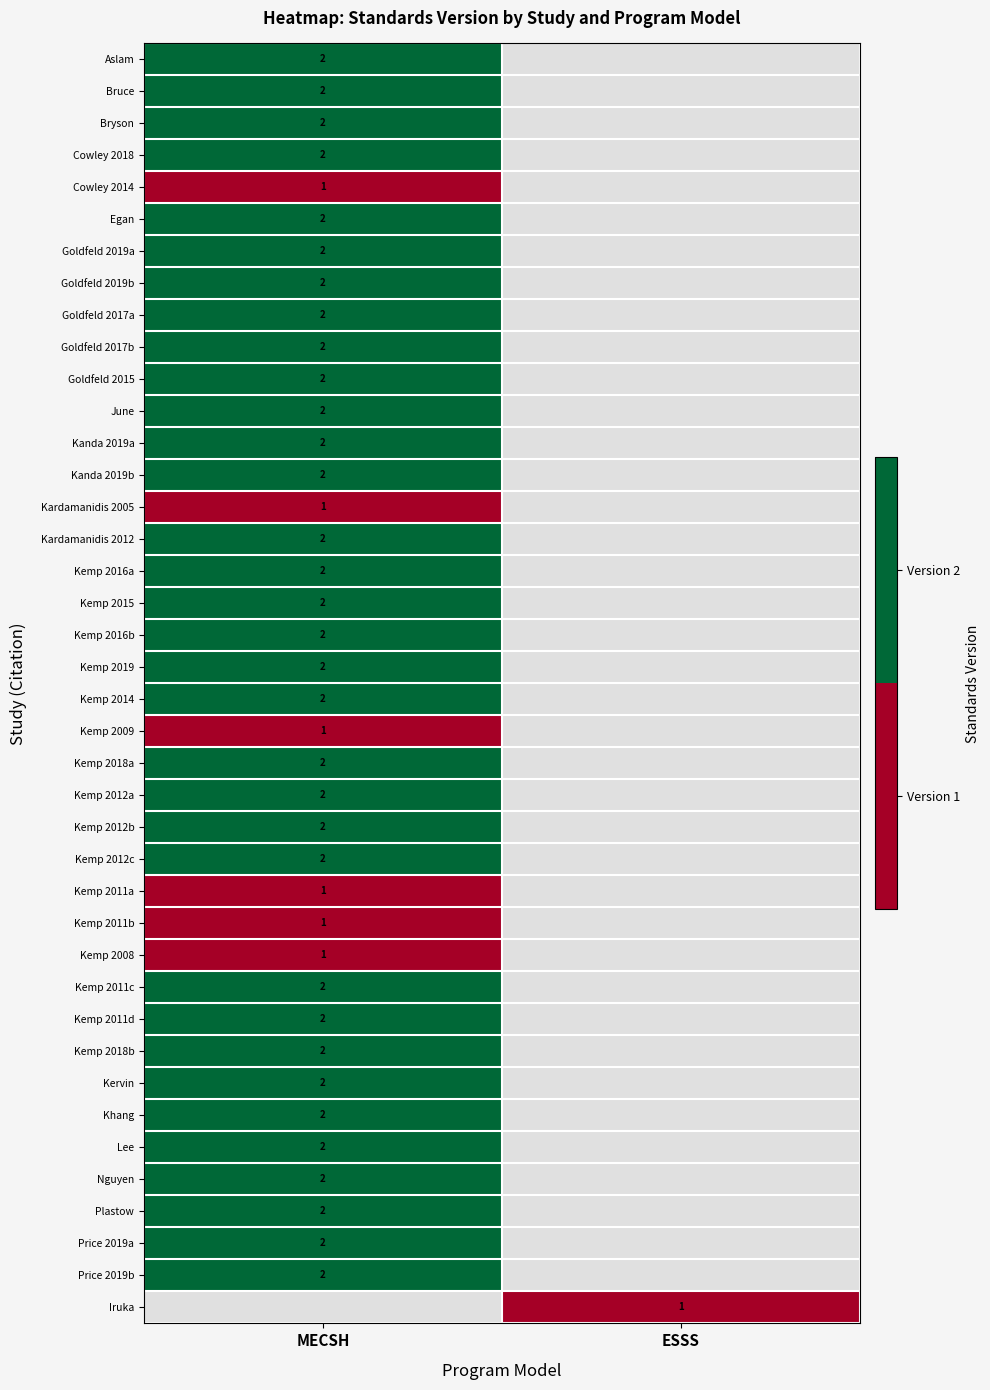

The Khang series shows 2 at MECSH. True or false?

True